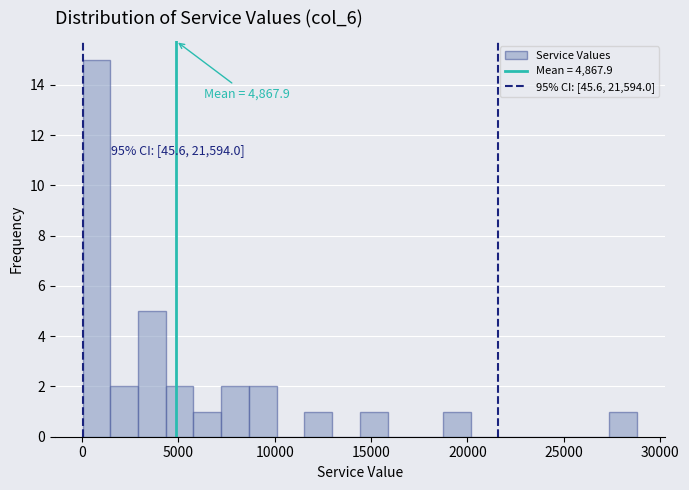

Around what value on the x-axis is the tallest bar? Give the approximate position of its centre, as read against the axis.

500